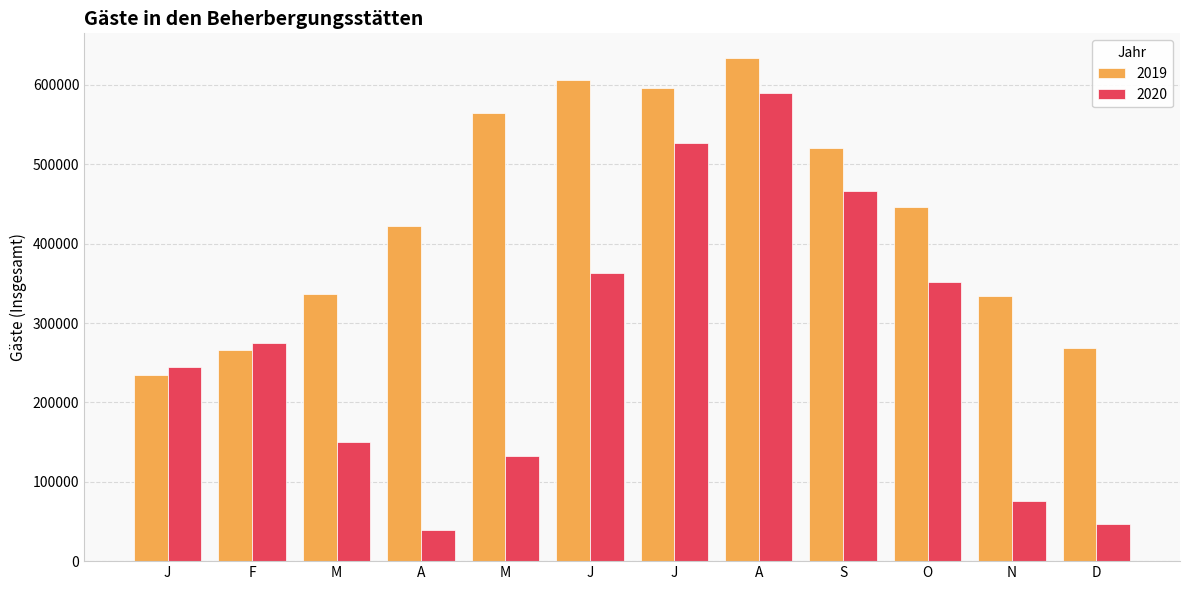

At which label does 2019 first exceed 446241?

M